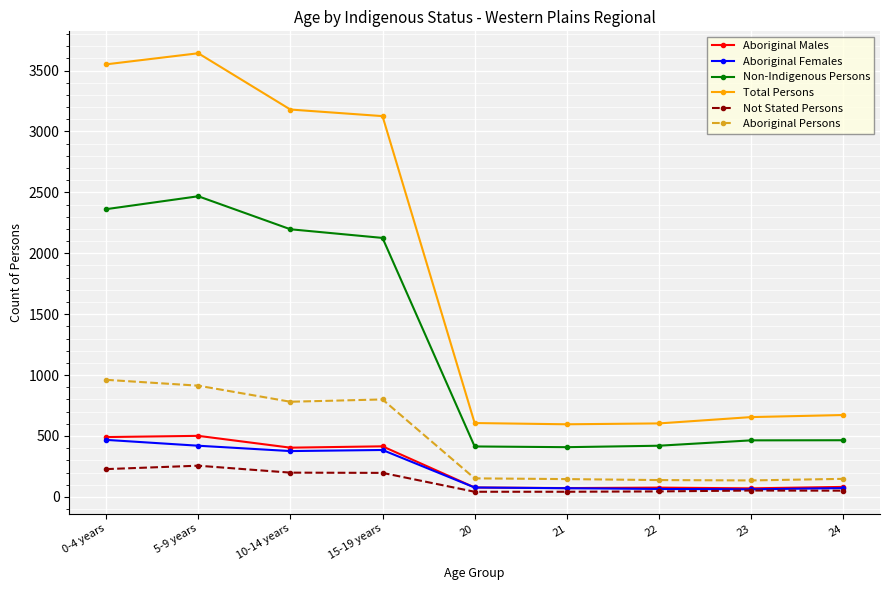

In Aboriginal Males, how many points are higher than both neighbors (excluding endpoints)?

3